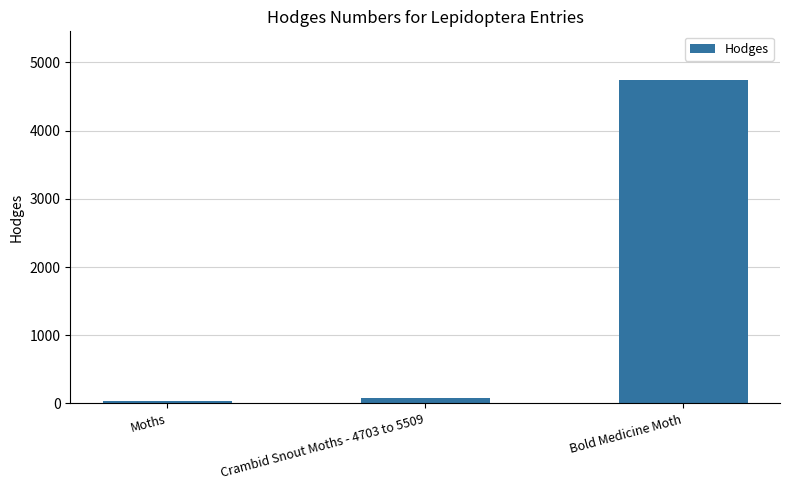

Which category has the lowest value across all series?

Moths